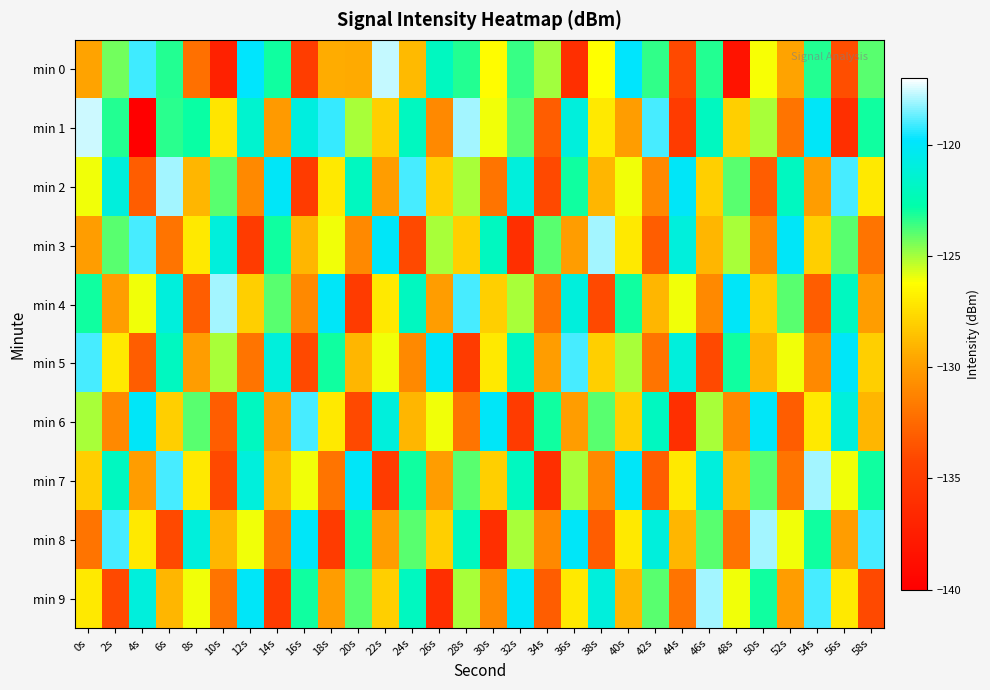

At which category does the chart reach its minimum across all series?

4s